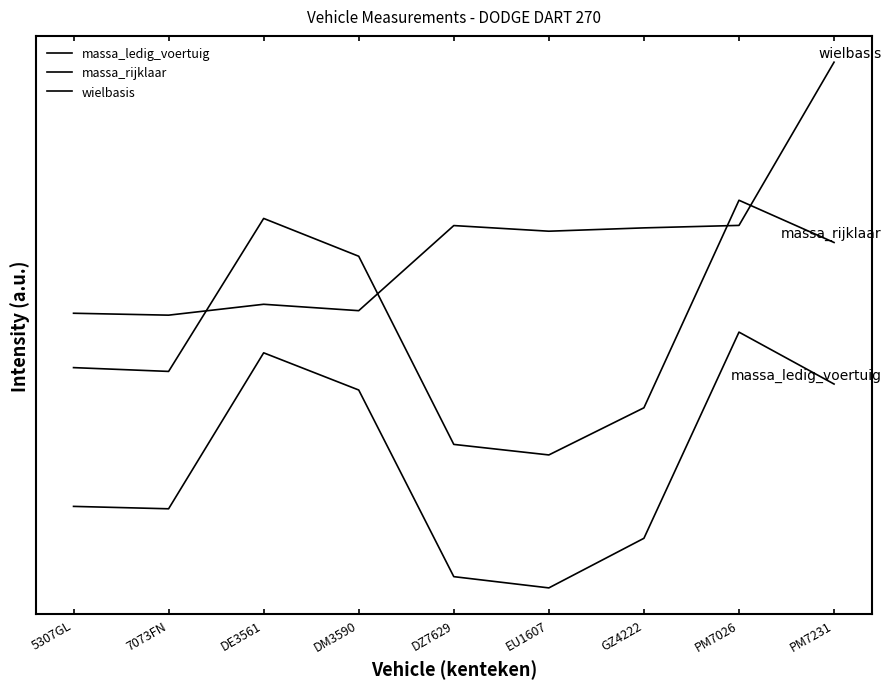

Does the chart have visible grid lines?

No